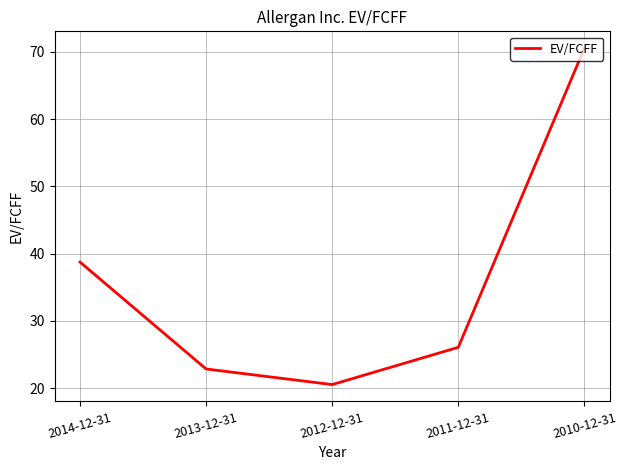

Rank the categories by value from highest to lowest.

2010-12-31, 2014-12-31, 2011-12-31, 2013-12-31, 2012-12-31